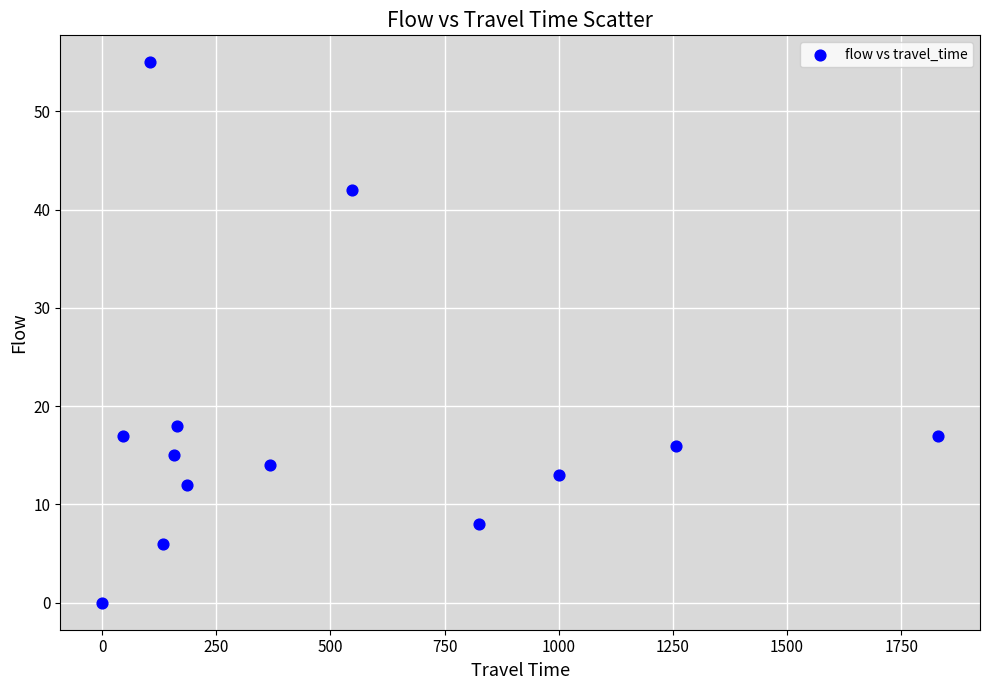

What is the range of X values (max minus min)?

1831